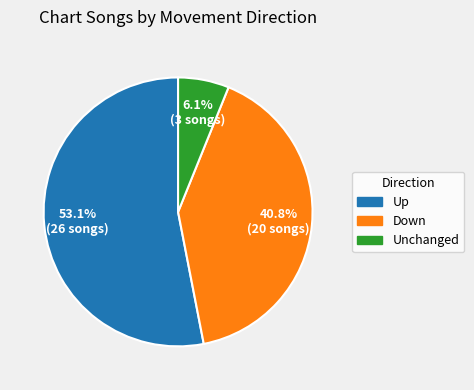

Between Up and Unchanged, which is larger?

Up